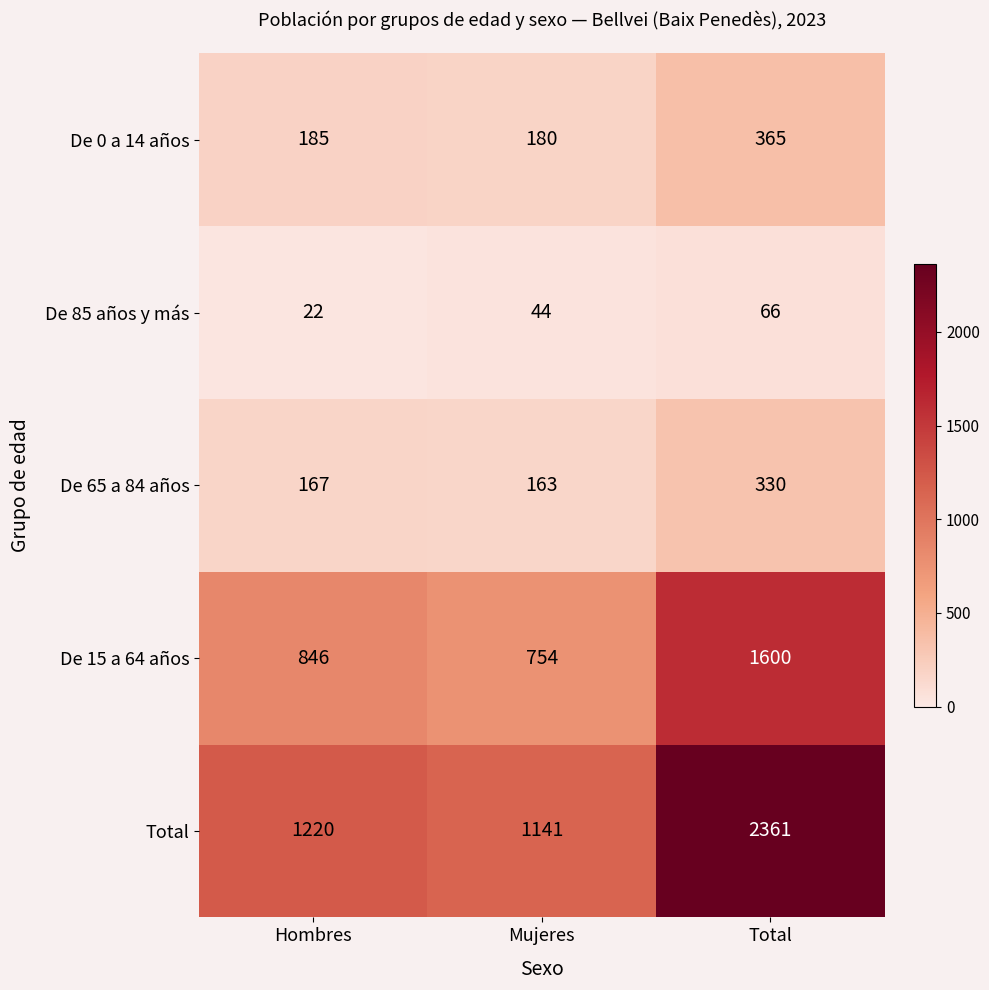

At which category is the sum across all series the highest?

Total